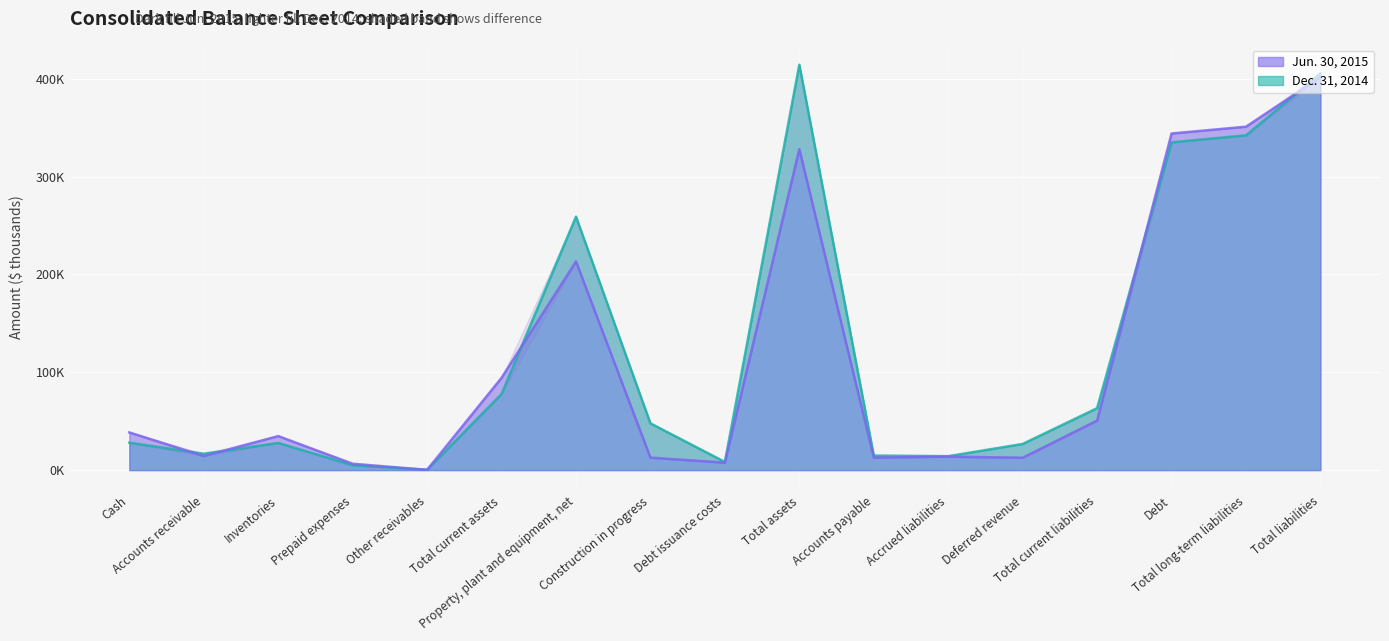

What position from the right is Accounts payable?

7